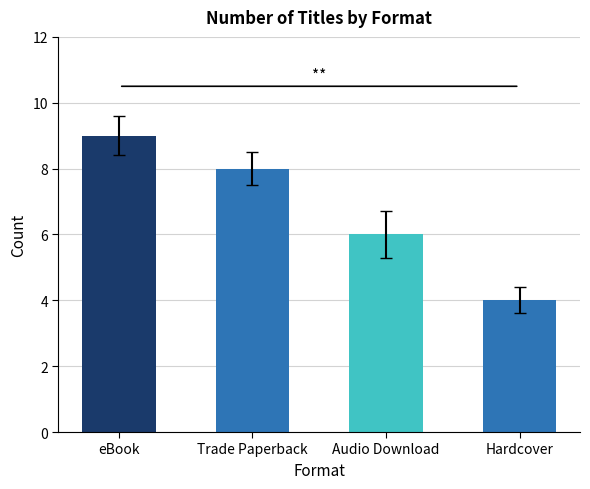

What is the minimum value shown in the chart?

4